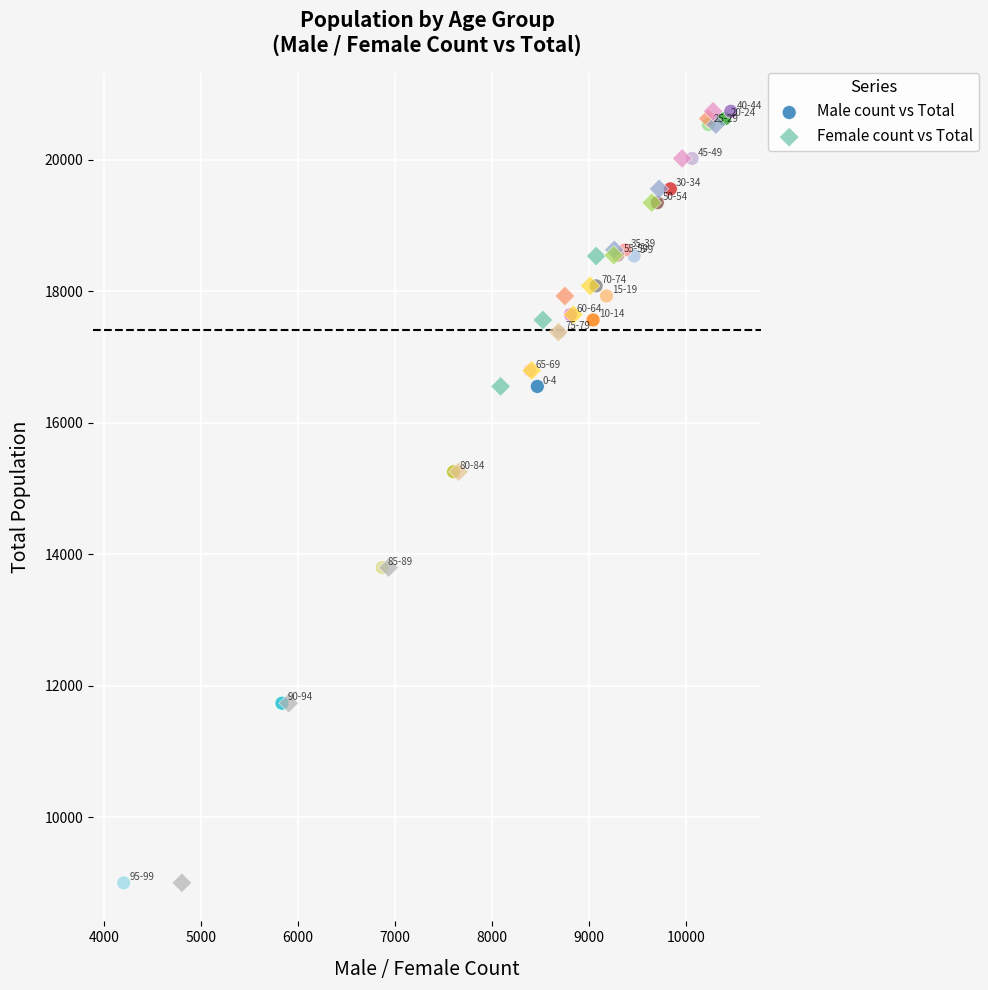

What are all the series names shown in the legend?

Male count vs Total, Female count vs Total